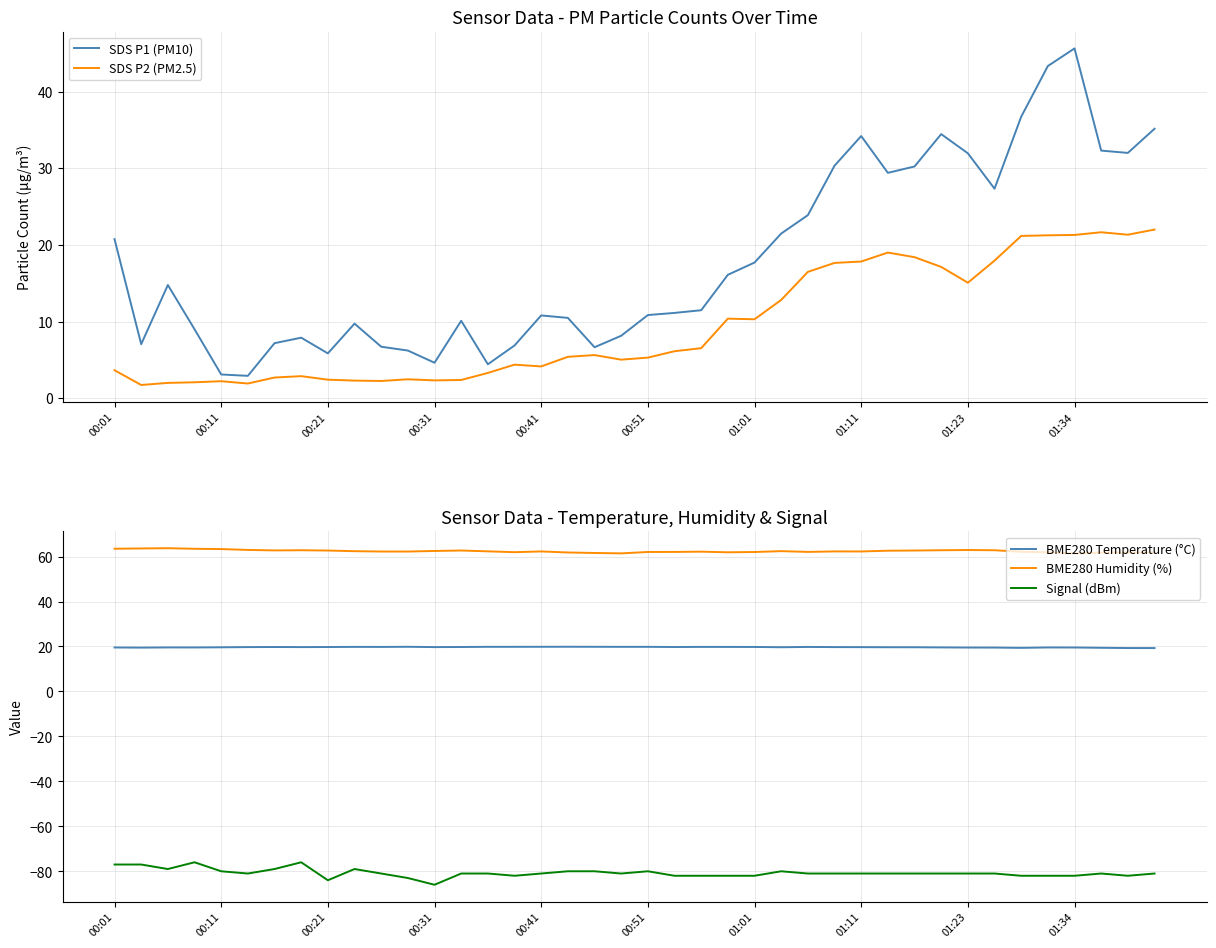

Rank the series by their maximum value, from lowest to highest.

Signal (dBm), BME280 Temperature (°C), SDS P2 (PM2.5), SDS P1 (PM10), BME280 Humidity (%)